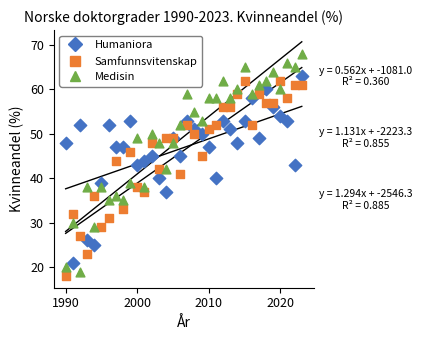

Which series has the widest spread of Y values?

Medisin